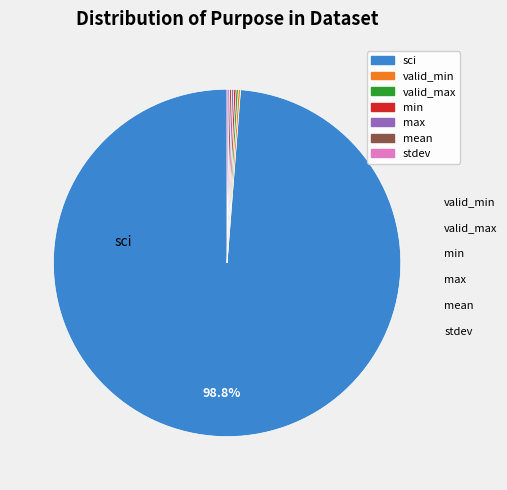

Which slice is the largest?

sci